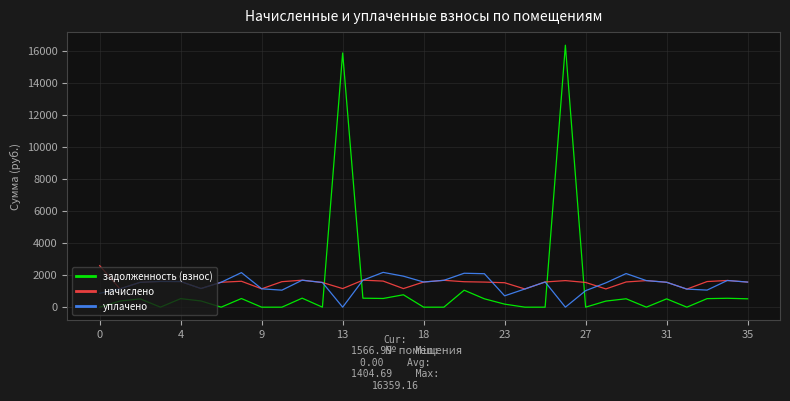

What is the highest value of the задолженность (взнос) series?

16359.2